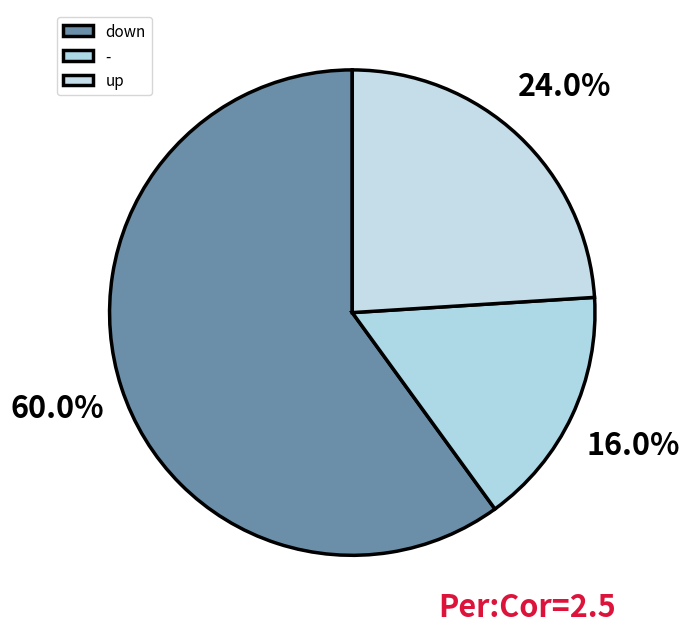

How many slices are in this pie chart?

3